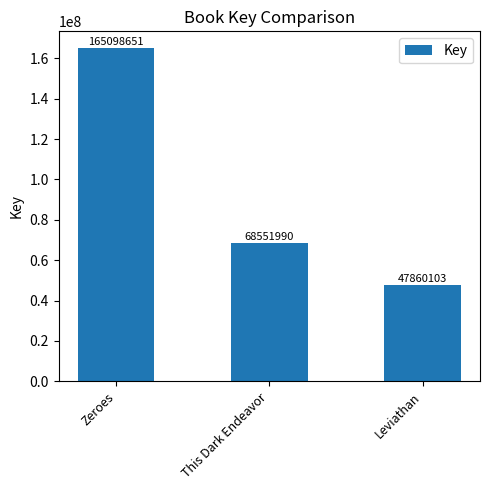

What is the difference between the values at Zeroes and Leviathan?

117238548